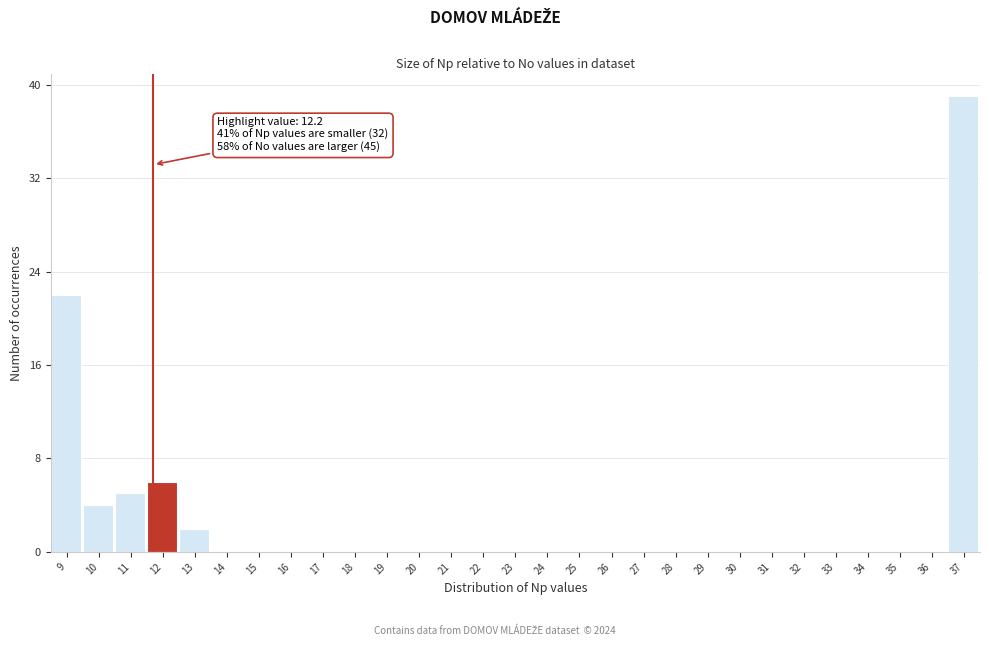

Reading right to left, transcribe all the data shown in this chart.

37=39	36=0	35=0	34=0	33=0	32=0	31=0	30=0	29=0	28=0	27=0	26=0	25=0	24=0	23=0	22=0	21=0	20=0	19=0	18=0	17=0	16=0	15=0	14=0	13=2	12=6	11=5	10=4	9=22